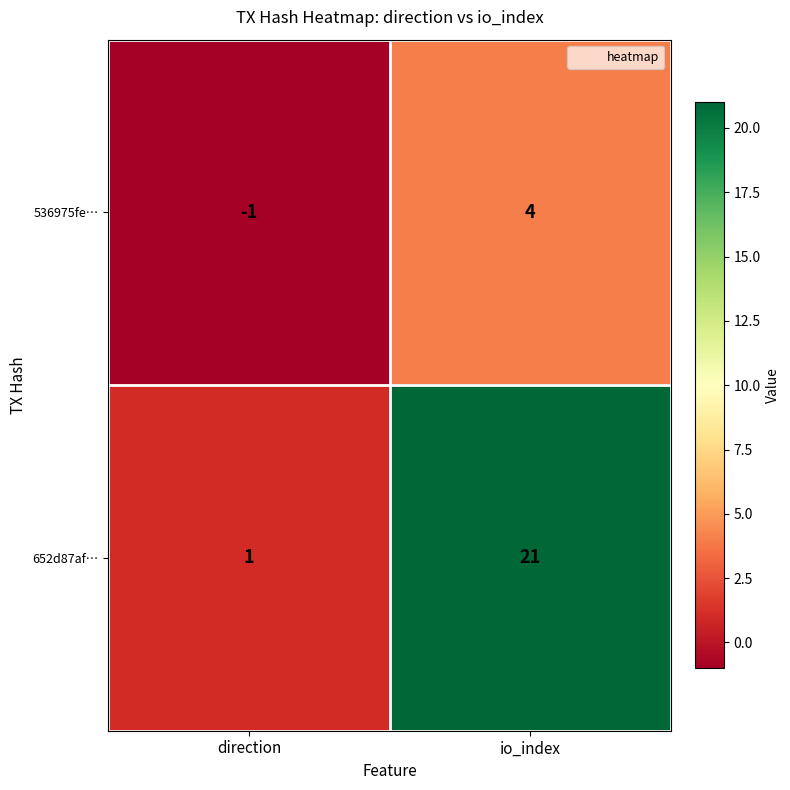

What is the difference between the 652d87af… values at io_index and direction?

20